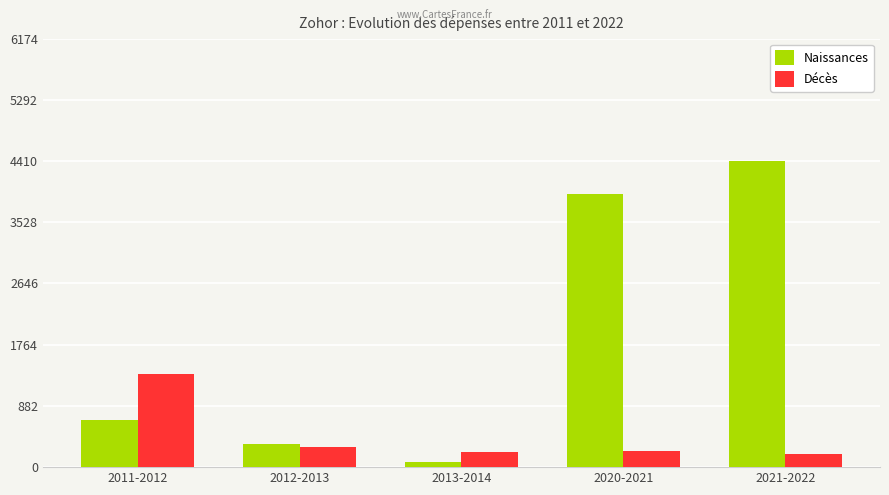

How many bars are there in total?

10